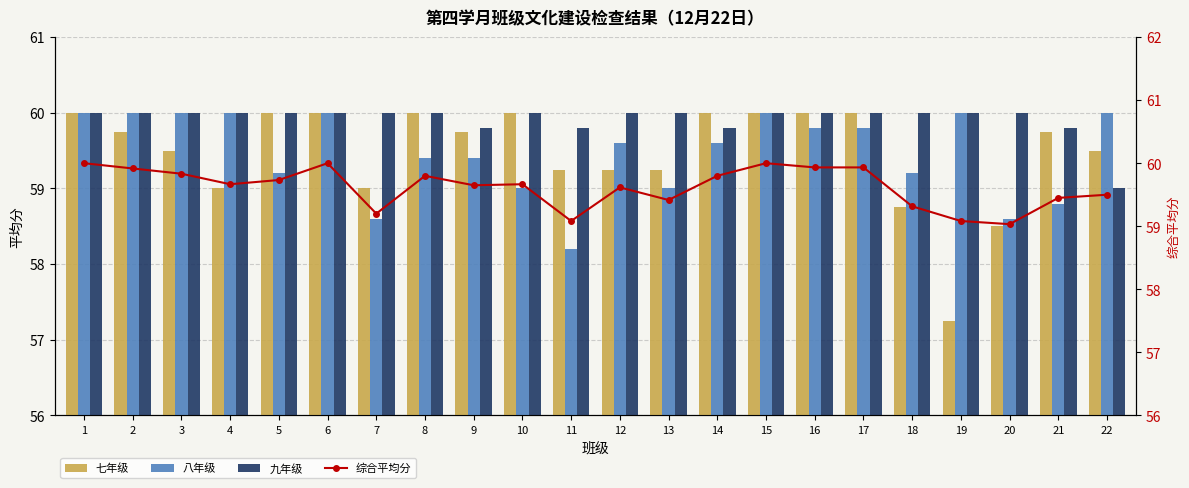

What is the difference between the highest and lowest values at 18?

1.2